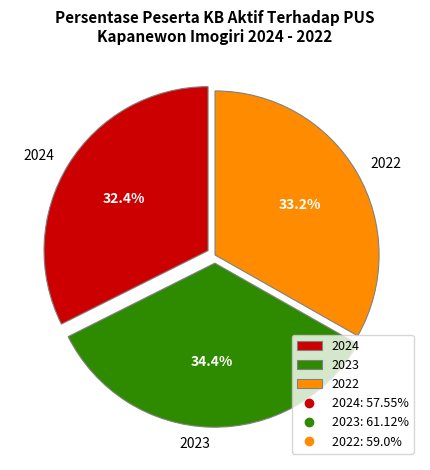

Count the number of slices in the pie.

3